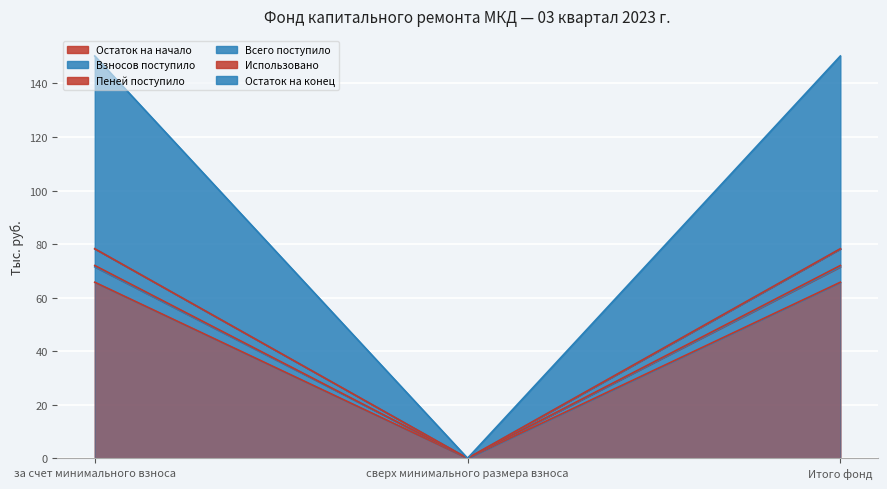

What is the label of the 3rd point from the right?

за счет минимального взноса